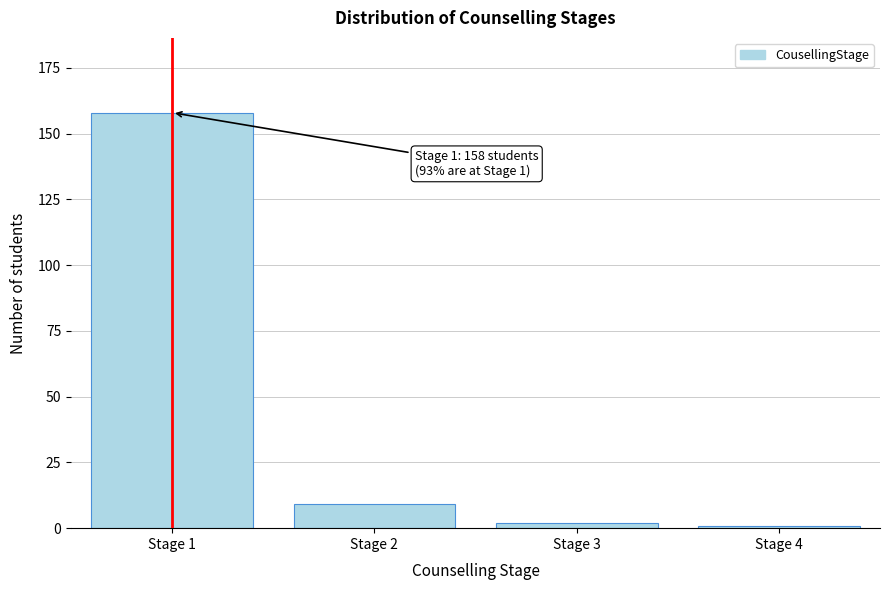

Reading left to right, list all the values displayed in this chart.

158	9	2	1